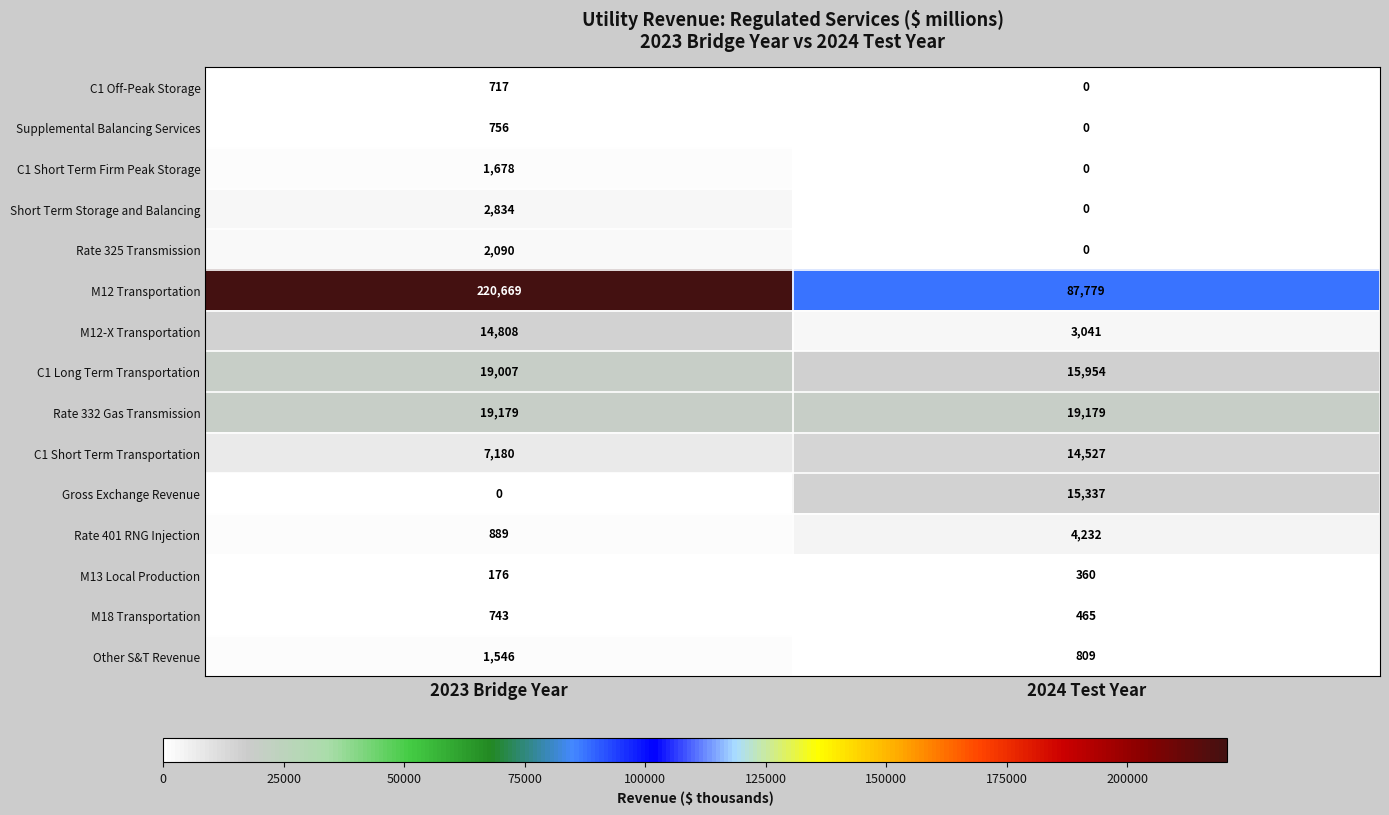

What is the difference between the maximum and minimum values in the Other S&T Revenue series?

737